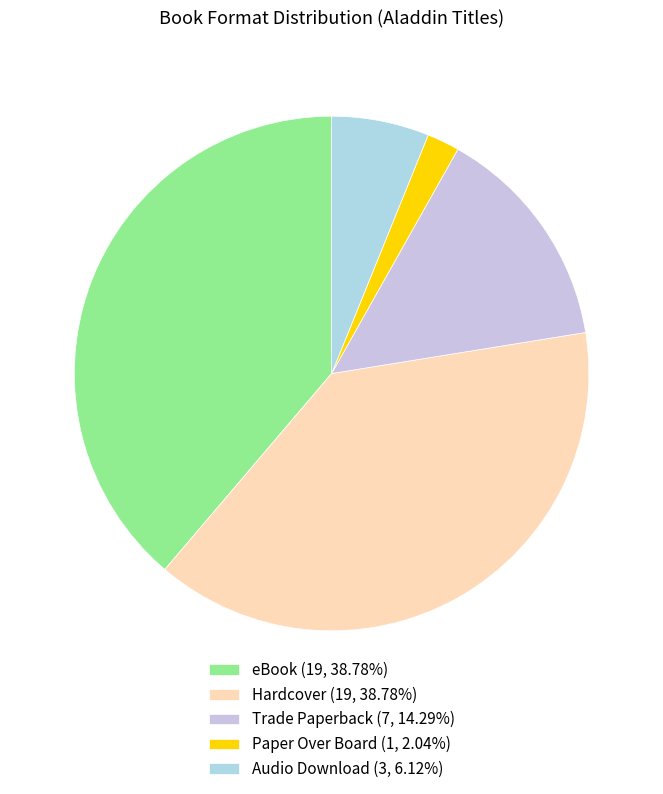

What percentage is the eBook slice, to the nearest percent?

39%